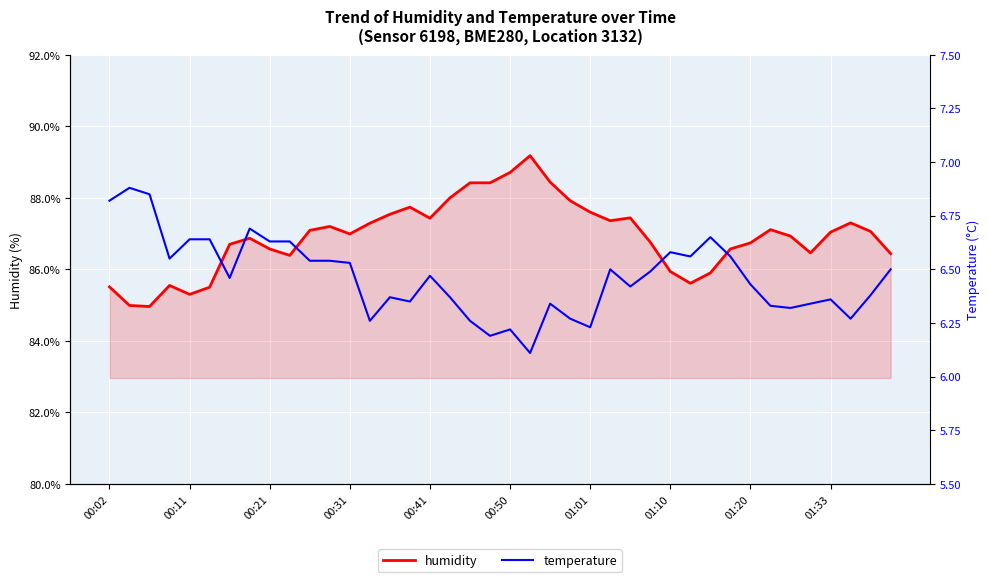

What is the total value across all series at 26?

93.9